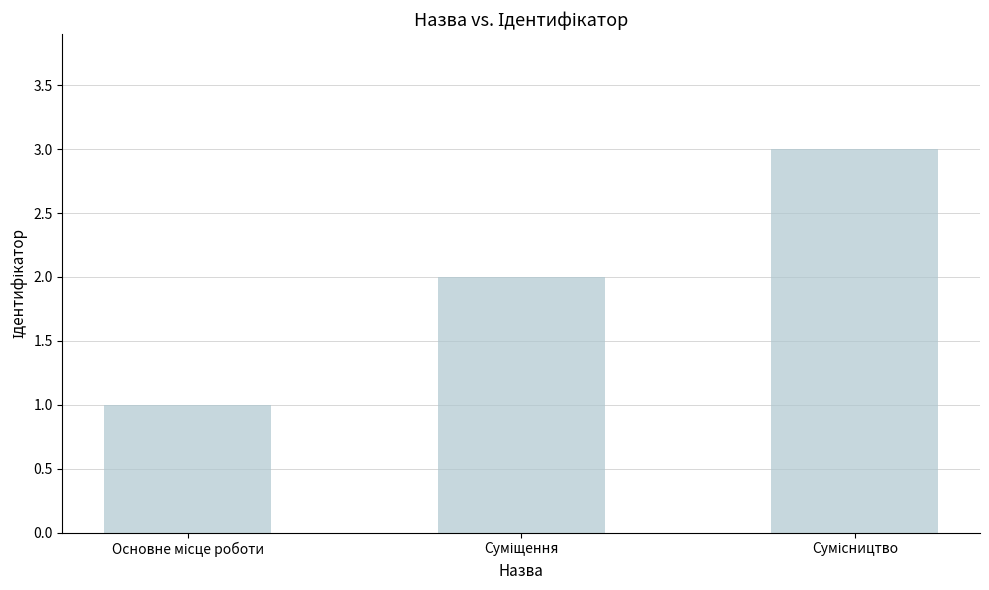

What is the sum of all values?

6